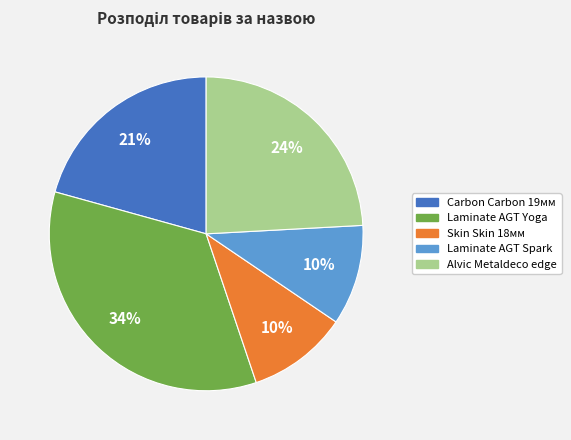

To the nearest percent, what is the difference between the largest and smallest slice percentages?

24%